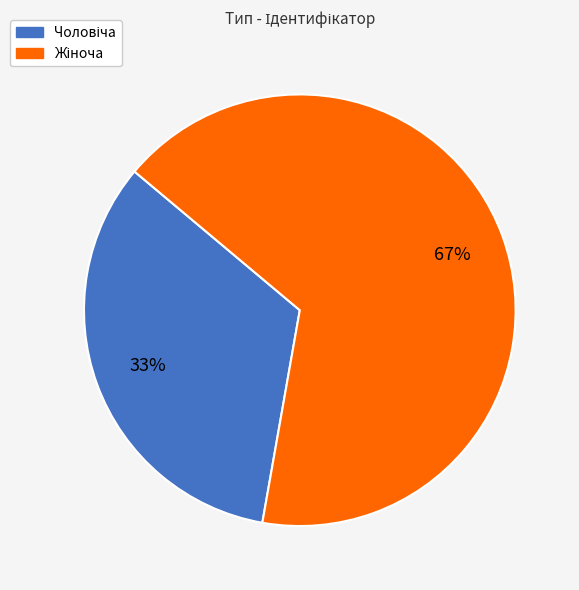

Is there any slice that represents more than half of the pie?

Yes